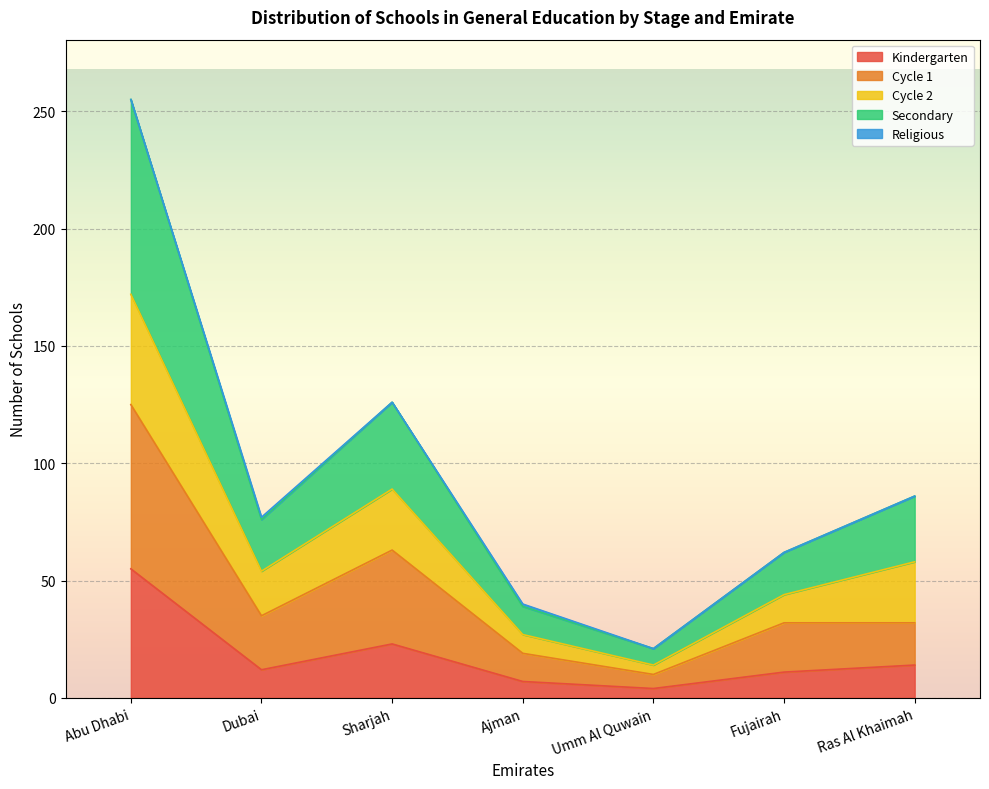

True or false: Kindergarten and Secondary cross at least once.

False